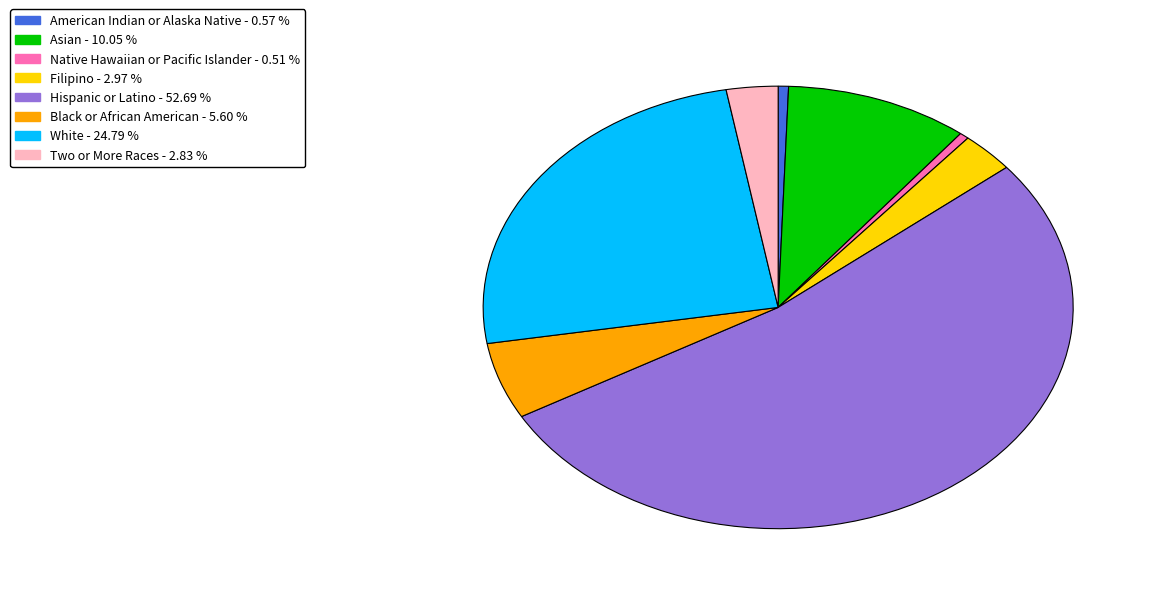

Is the sum of Two or More Races and Hispanic or Latino greater than half?

Yes